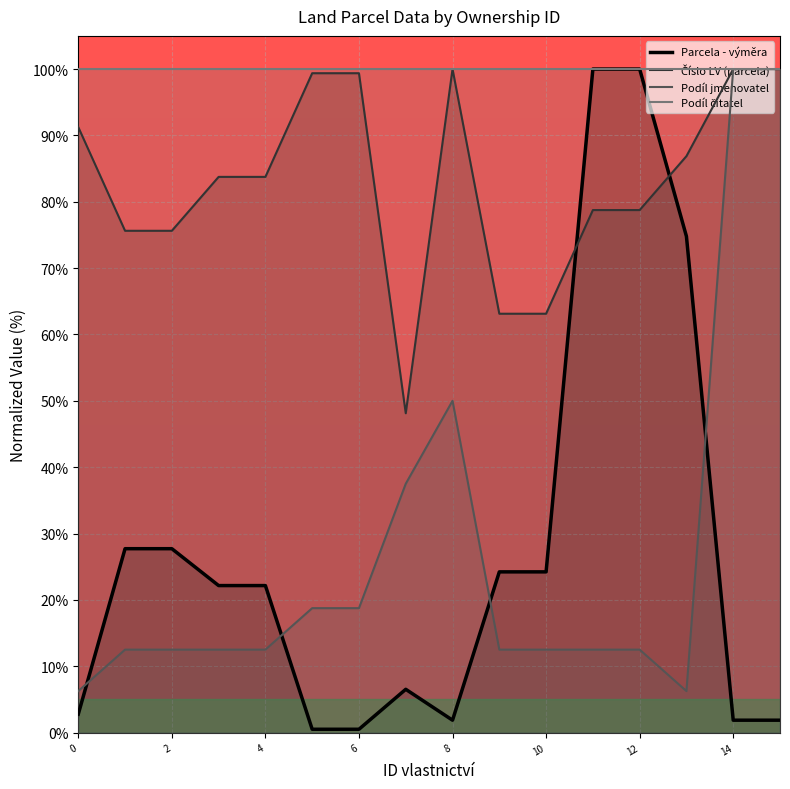

Reading right to left, extract all data points from this chart.

Parcela - výměra: 1.9	1.9	74.8	100.0	100.0	24.2	24.2	1.9	6.5	0.5	0.5	22.2	22.2	27.7	27.7	2.8
Číslo LV (parcela): 100.0	100.0	86.9	78.8	78.8	63.1	63.1	100.0	48.1	99.4	99.4	83.8	83.8	75.6	75.6	91.2
Podíl jmenovatel: 100.0	100.0	6.2	12.5	12.5	12.5	12.5	50.0	37.5	18.8	18.8	12.5	12.5	12.5	12.5	6.2
Podíl čitatel: 100.0	100.0	100.0	100.0	100.0	100.0	100.0	100.0	100.0	100.0	100.0	100.0	100.0	100.0	100.0	100.0